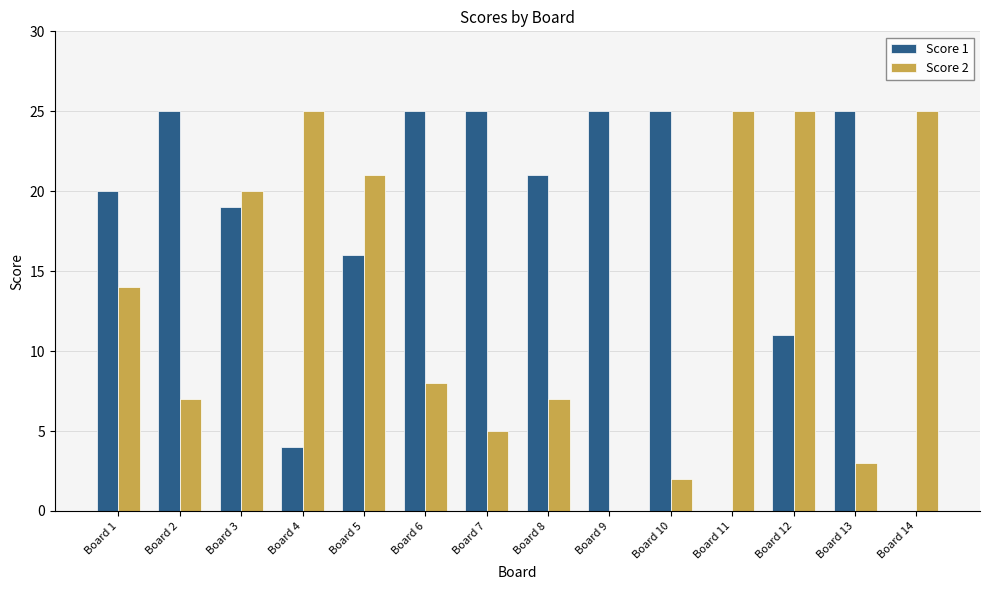

Between Board 5 and Board 9, which series saw the biggest shift?

Score 2